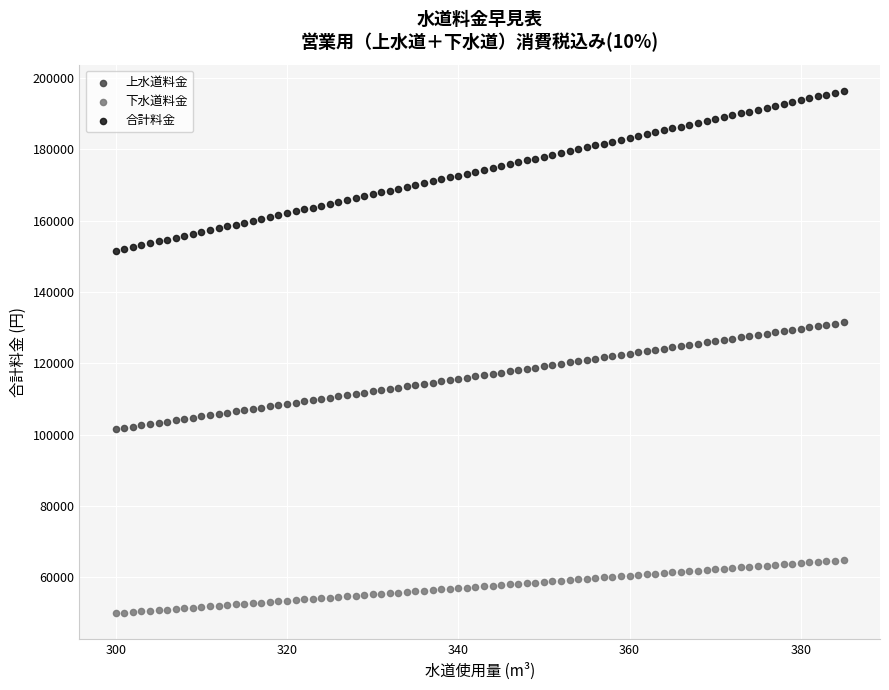

Which series reaches the minimum Y coordinate?

下水道料金